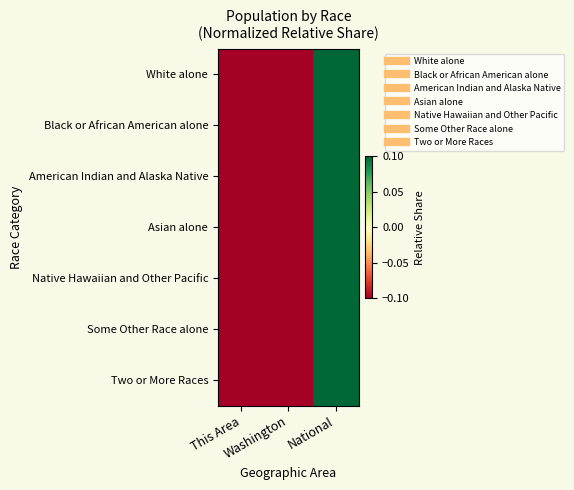

Which label corresponds to the smallest value in the chart?

This Area